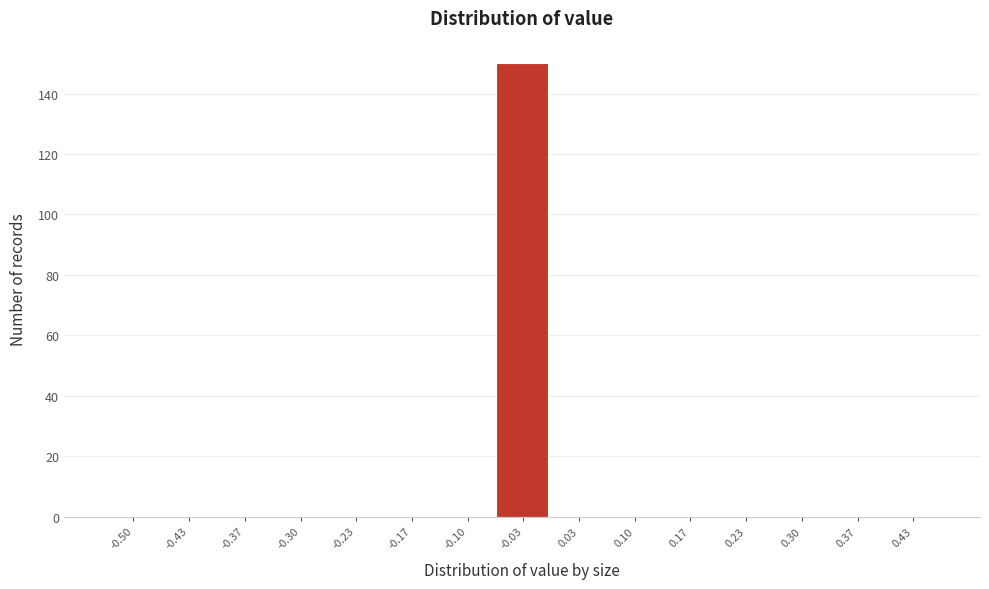

Reading left to right, list all the values displayed in this chart.

-0.50=0	-0.43=0	-0.37=0	-0.30=0	-0.23=0	-0.17=0	-0.10=0	-0.03=150	0.03=0	0.10=0	0.17=0	0.23=0	0.30=0	0.37=0	0.43=0